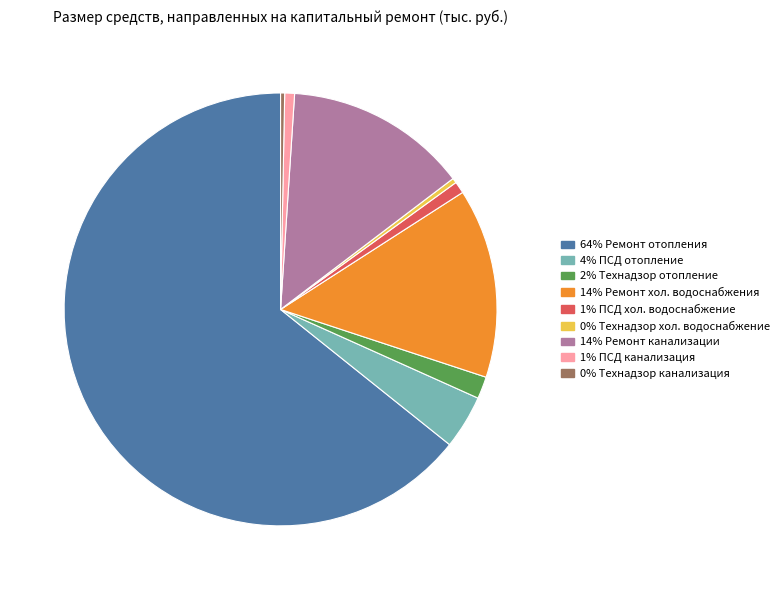

Is there a majority slice in this chart?

Yes